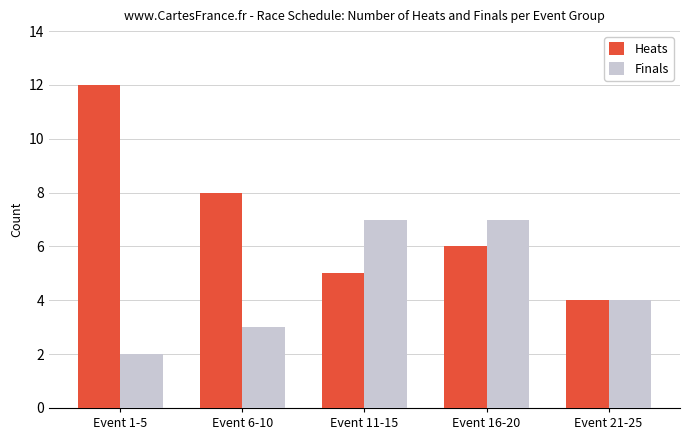

How many categories are shown in the chart?

5